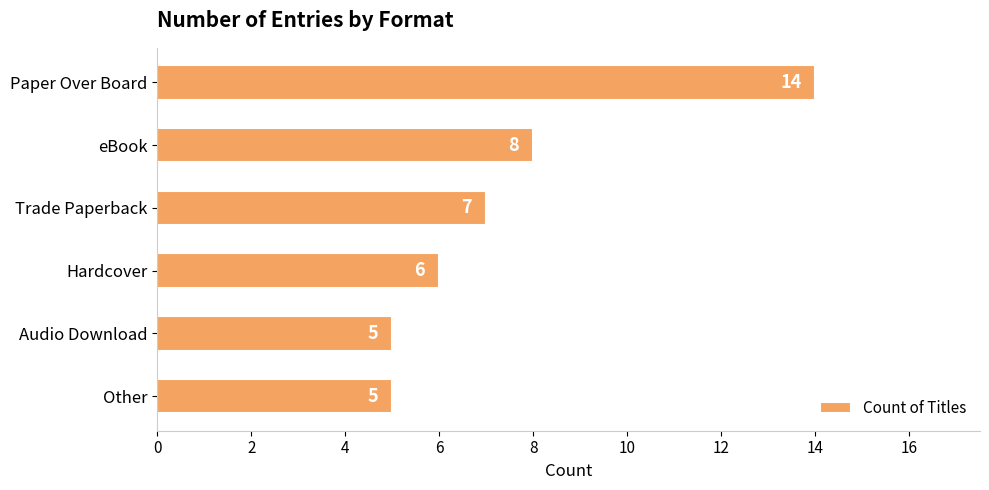

Reading top to bottom, list all the values displayed in this chart.

Paper Over Board=14	eBook=8	Trade Paperback=7	Hardcover=6	Audio Download=5	Other=5